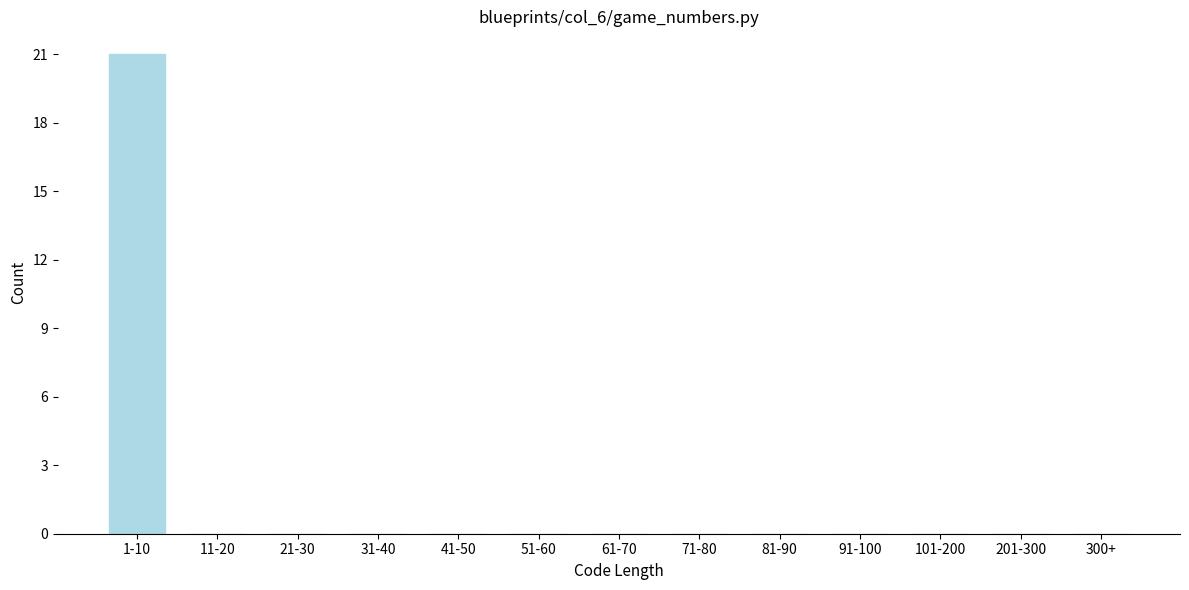

Reading left to right, extract all data points from this chart.

1-10=21	11-20=0	21-30=0	31-40=0	41-50=0	51-60=0	61-70=0	71-80=0	81-90=0	91-100=0	101-200=0	201-300=0	300+=0